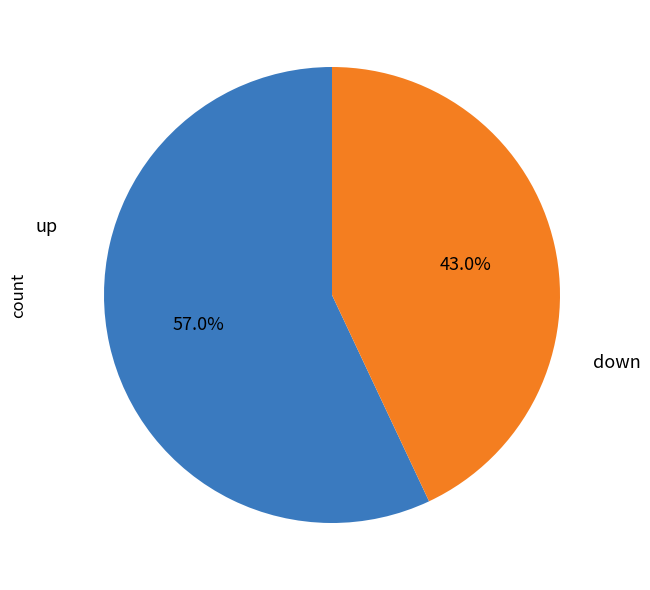

To the nearest percent, what portion does down represent?

43%